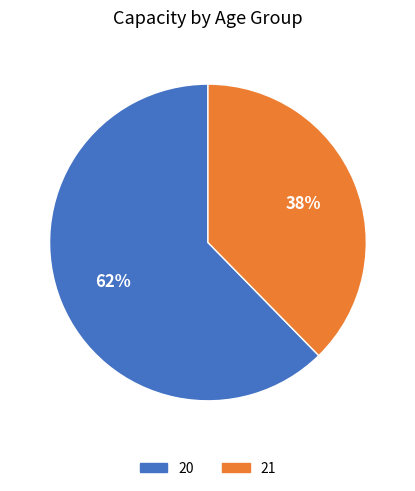

Which category has the smallest portion of the pie?

21